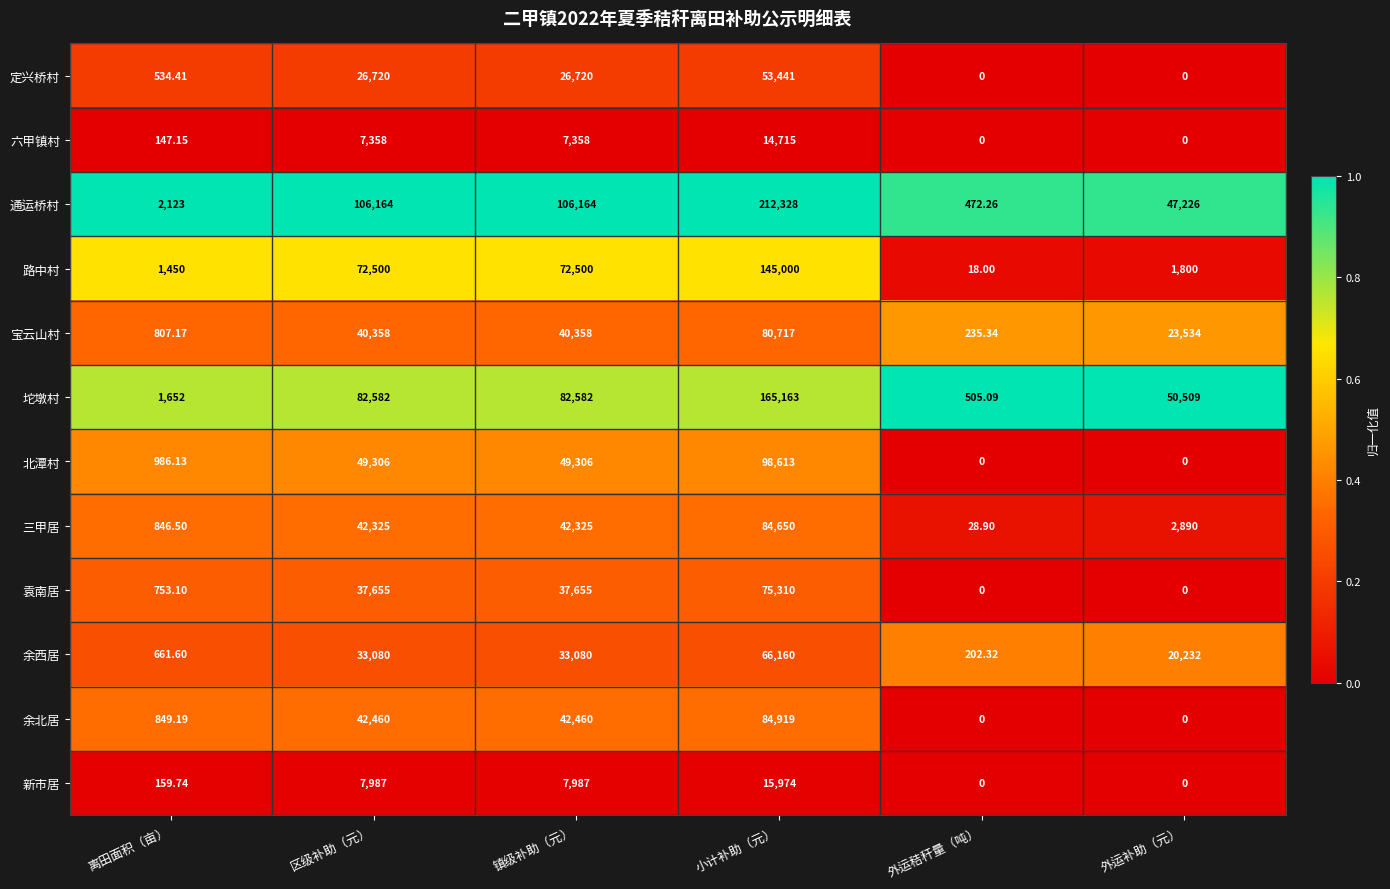

Which series has the largest range (max minus min)?

通运桥村